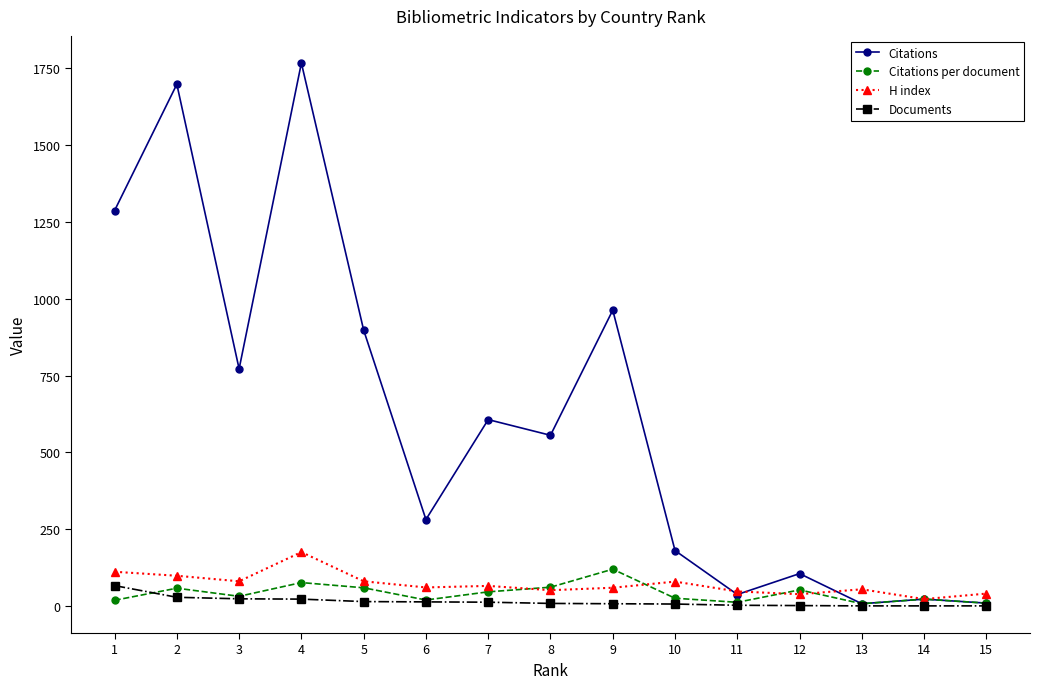

Is the value of Citations at 12 greater than the value of H index at 13?

Yes